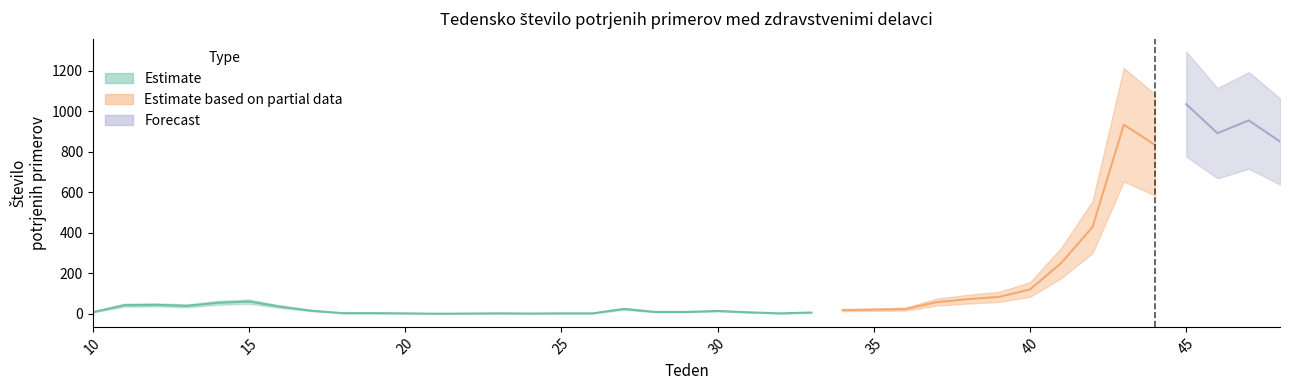

What is the average value?

178